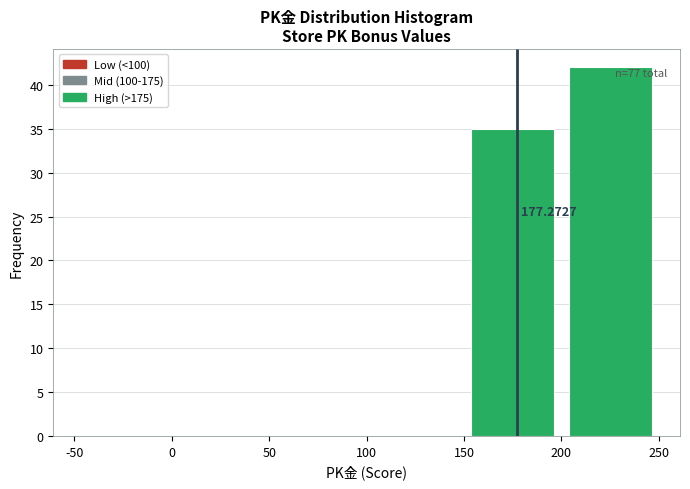

Over which range of the x-axis is the bar tallest?

200 to 250